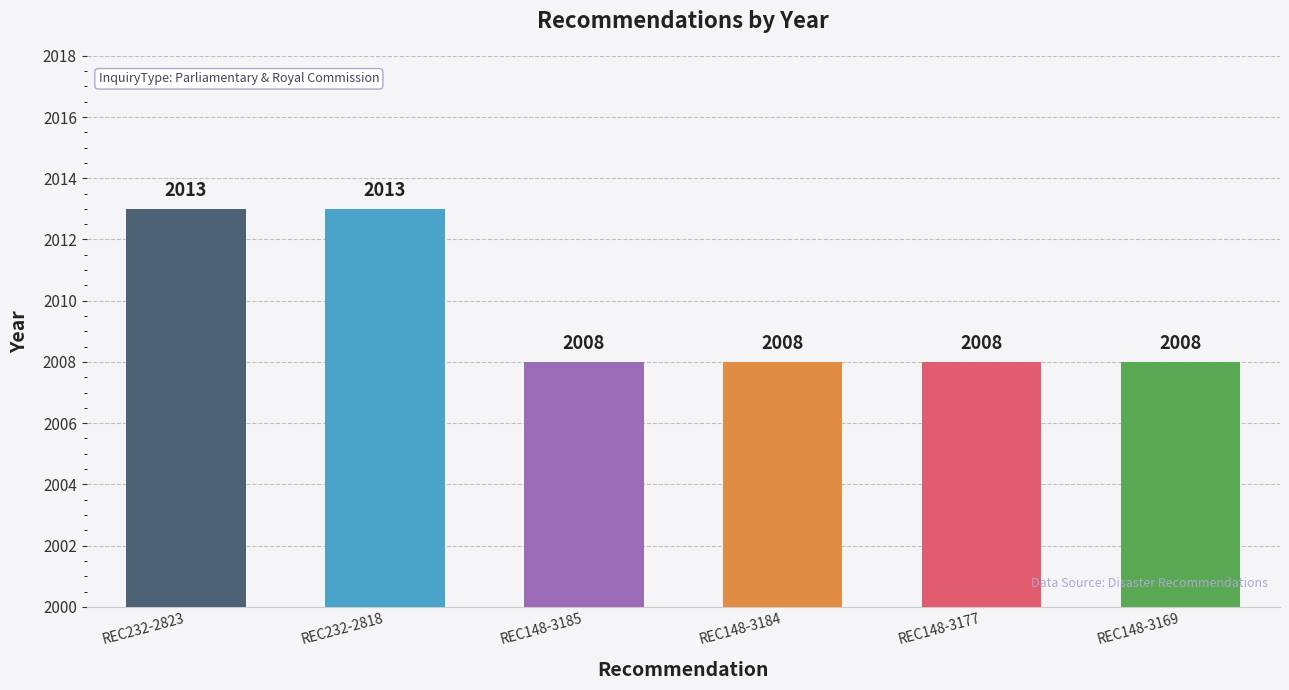

Is it true that the value at REC148-3184 is 2008?

True